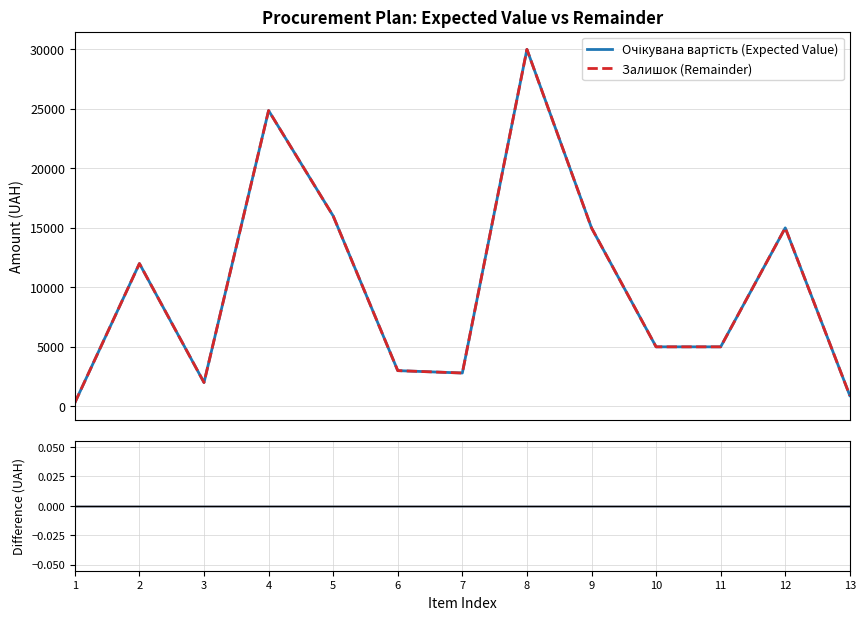

The Difference series shows 0 at 10. True or false?

True